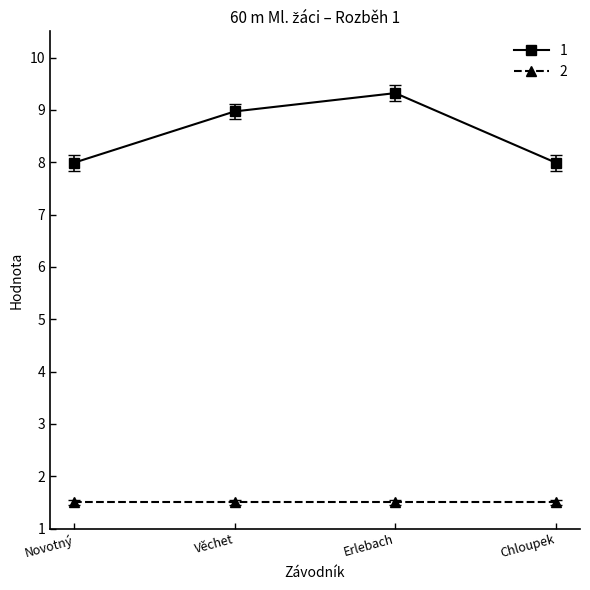

What is the label of the 2nd point from the left?

Věchet